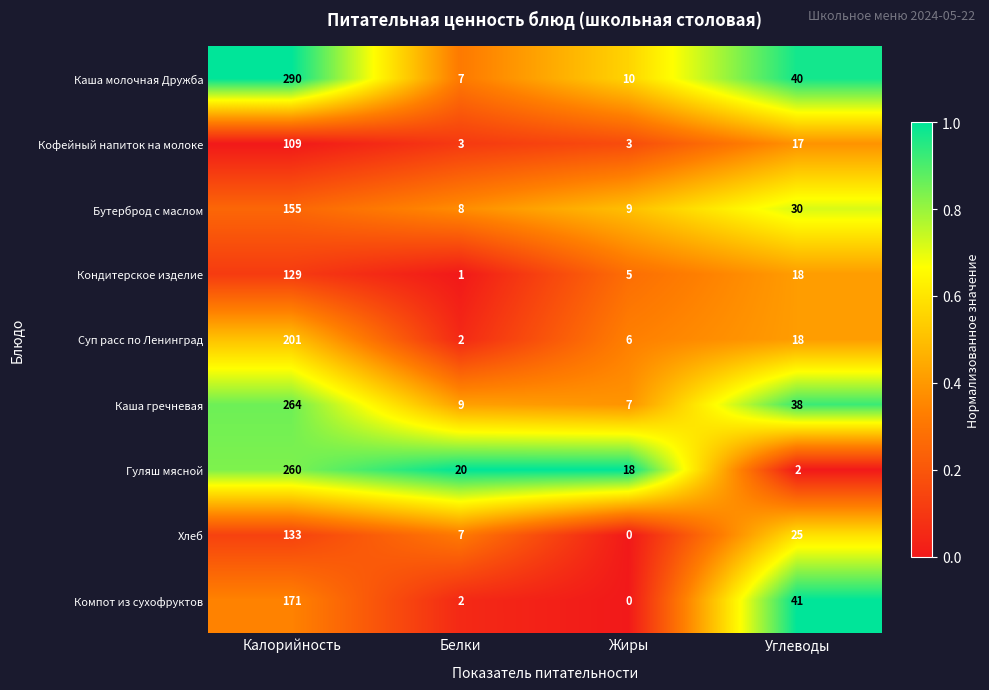

What is the lowest value of the Бутерброд с маслом series?

8